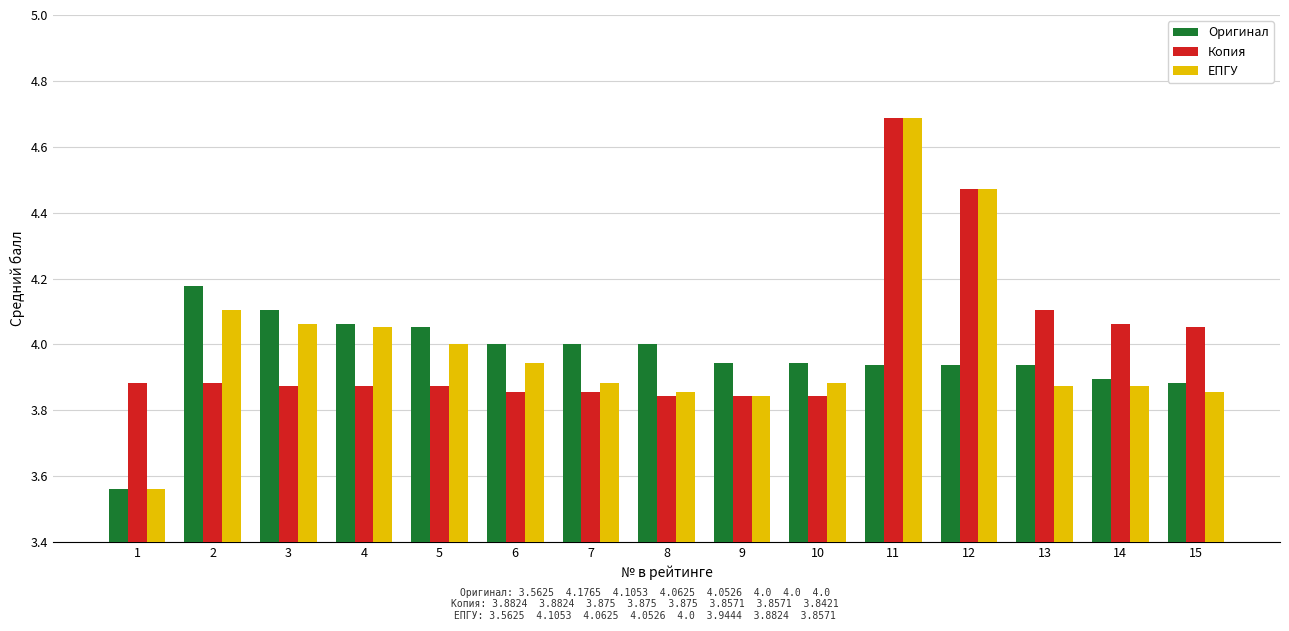

At which label does ЕПГУ reach its peak?

11